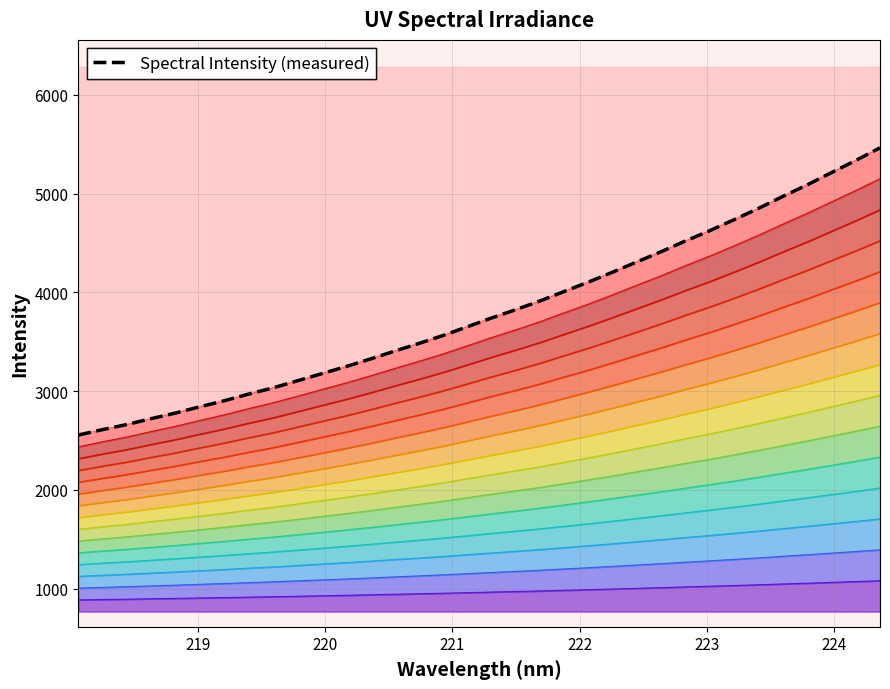

What is the average value?

3804.1